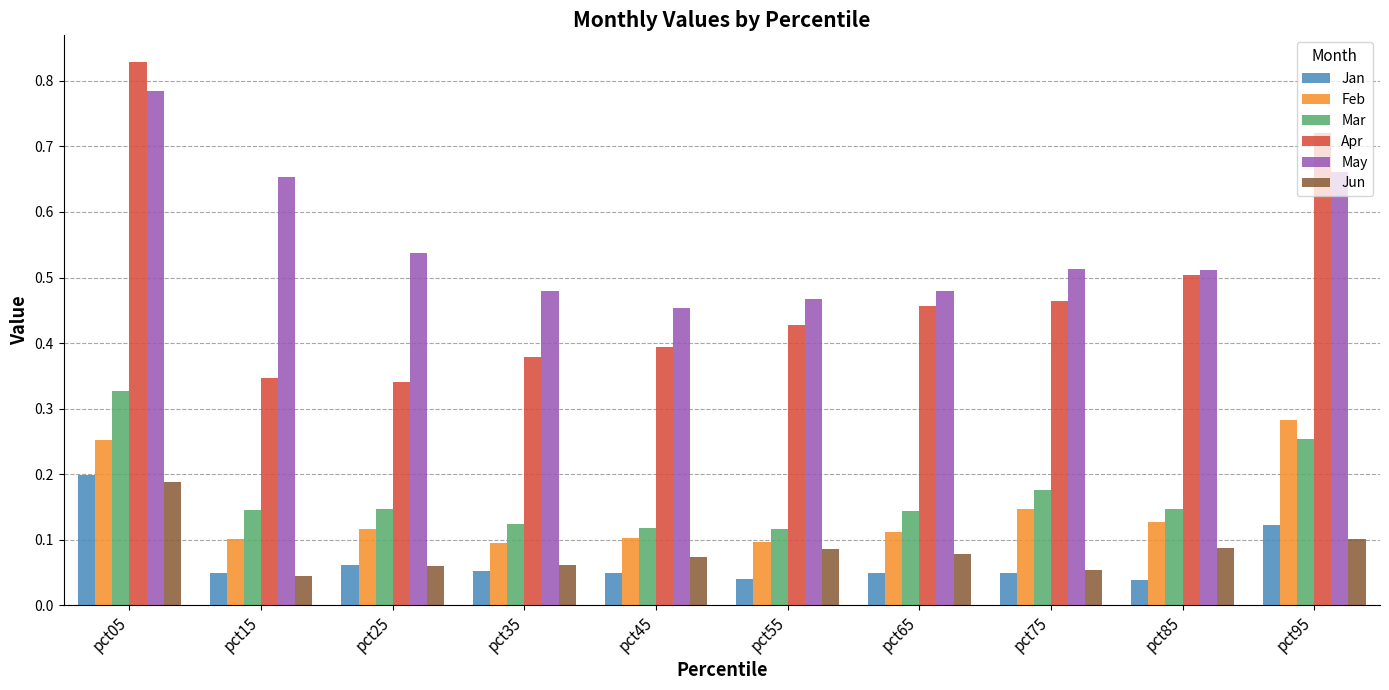

What is the total value across all series at pct15?

1.3